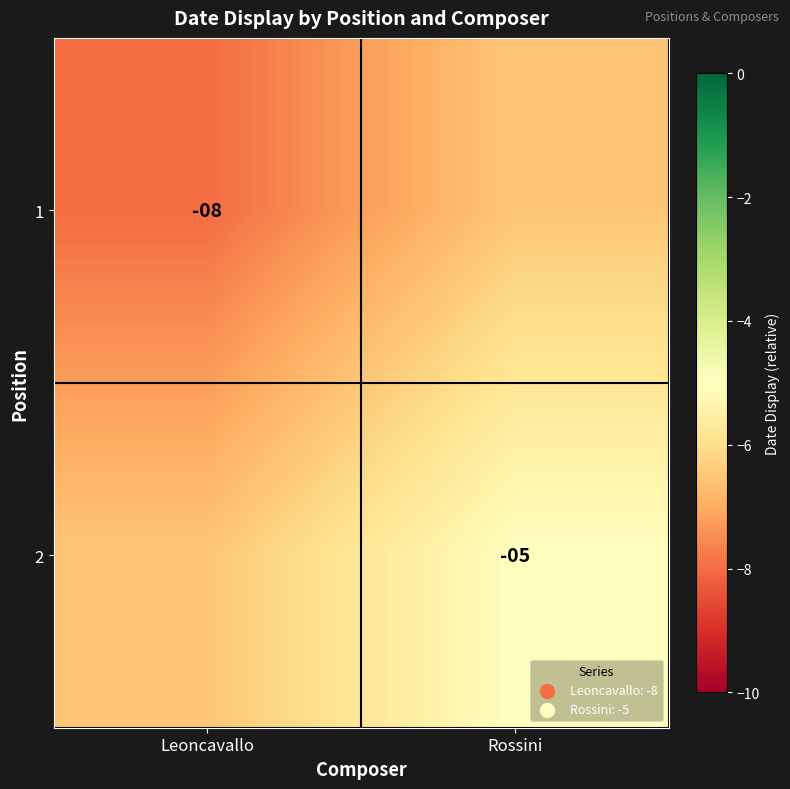

Count the number of categories in the chart.

2